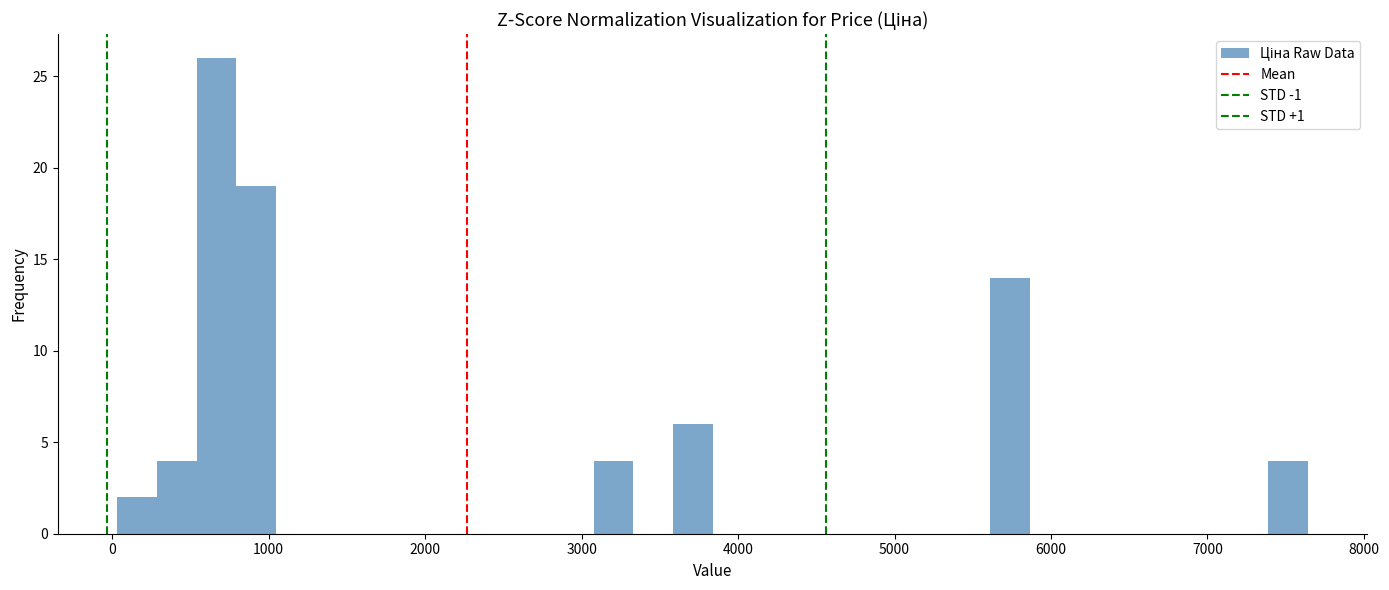

Read against the x-axis, roughly where is the centre of the tallest bar?

700